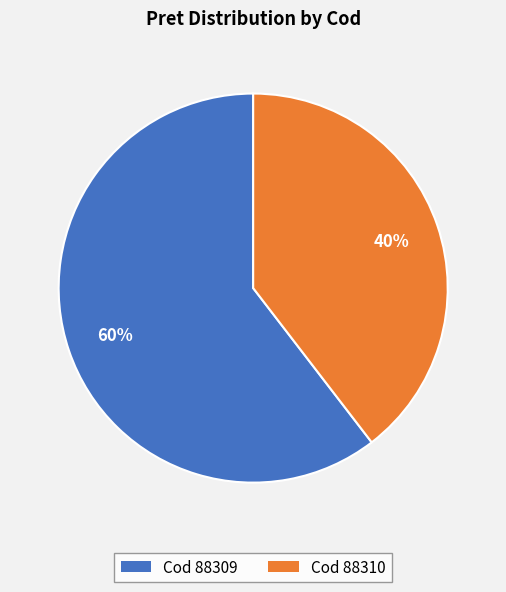

Is there any slice that represents more than half of the pie?

Yes